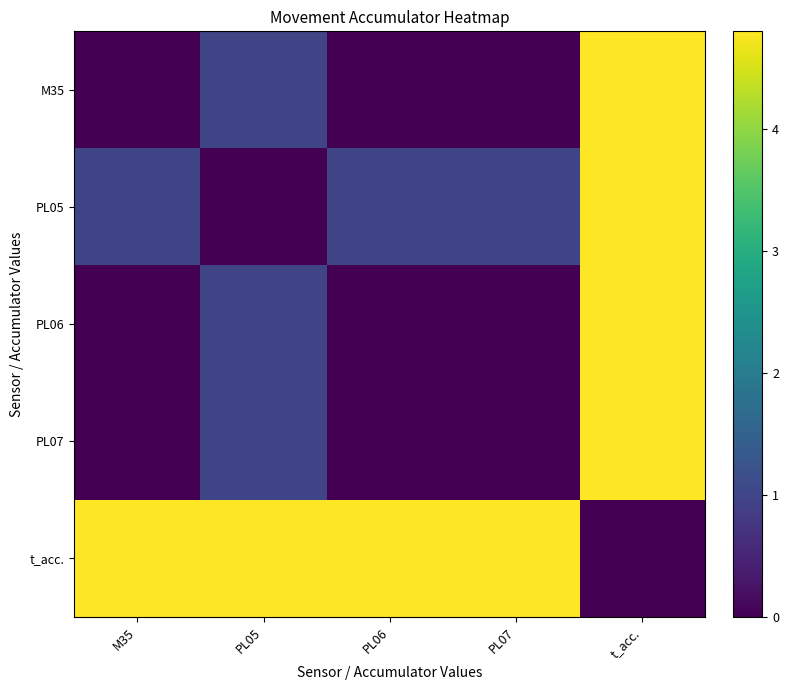

Which series has the largest range (max minus min)?

M35